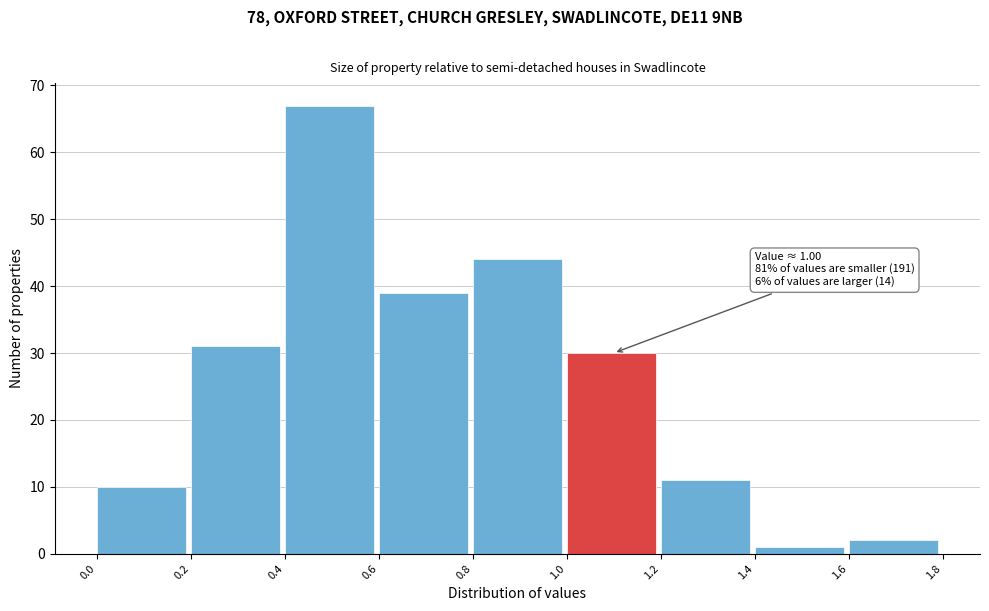

Over which range of the x-axis is the bar tallest?

0.4 to 0.6